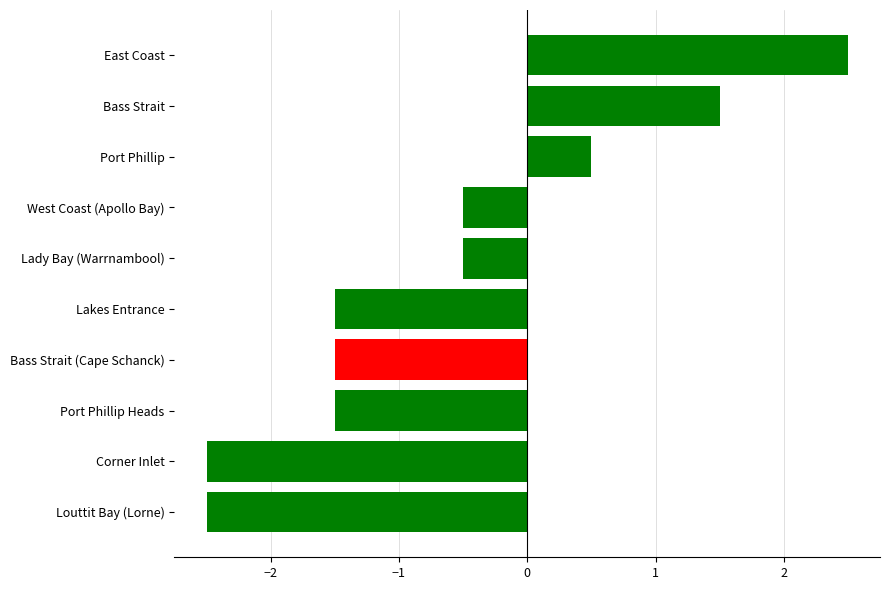

The chart shows a value of 0.5 at Port Phillip. True or false?

True